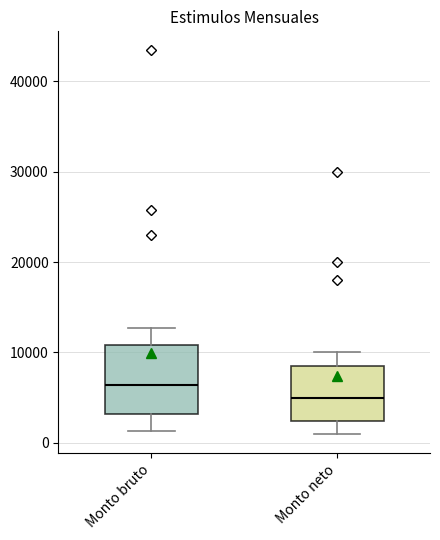

Where does the lower whisker of the box for Monto neto end on the y-axis? The values are not printed on the chart, so give them approximately, as read against the axis.

1000